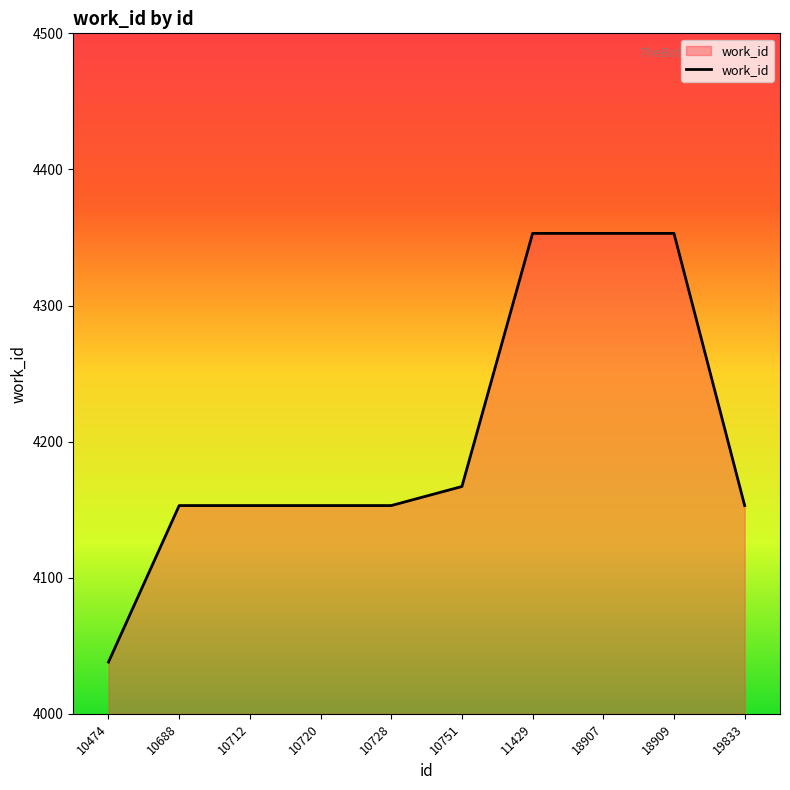

What is the approximate value at 18909, to the nearest 5?

4355